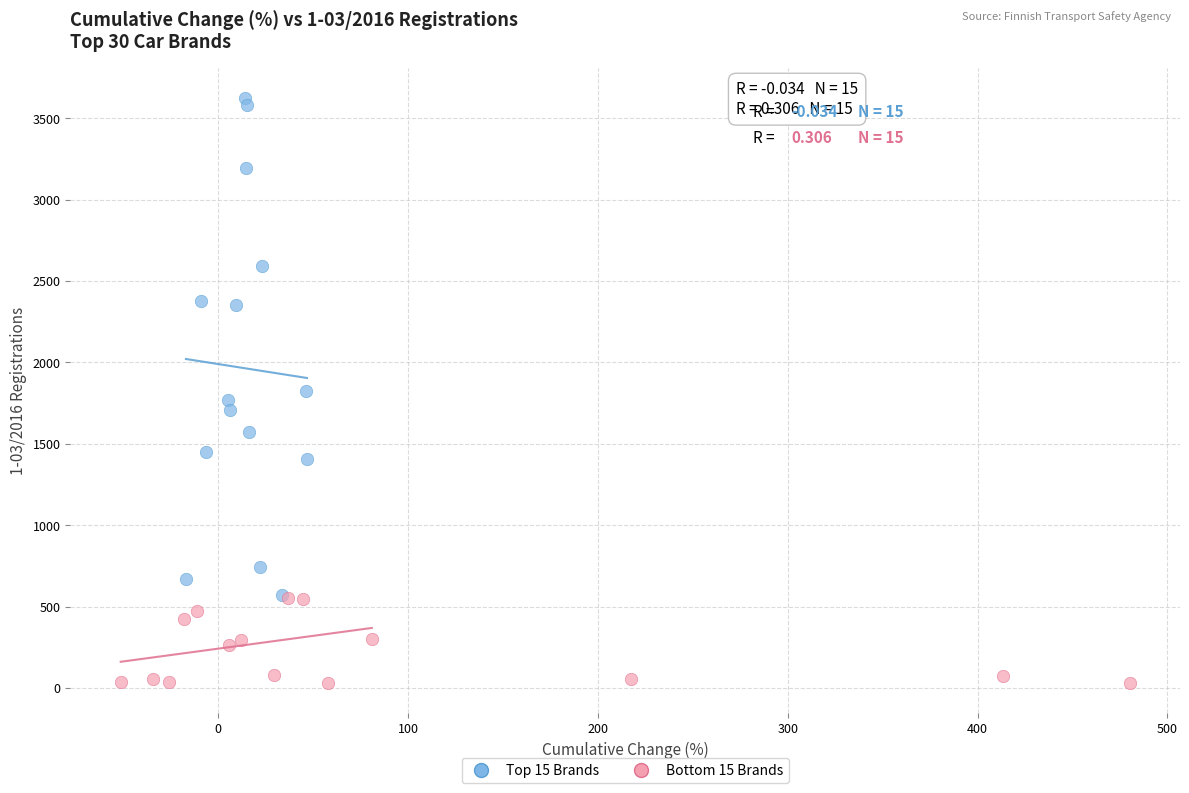

Which series contains the lowest Y value?

Bottom 15 Brands